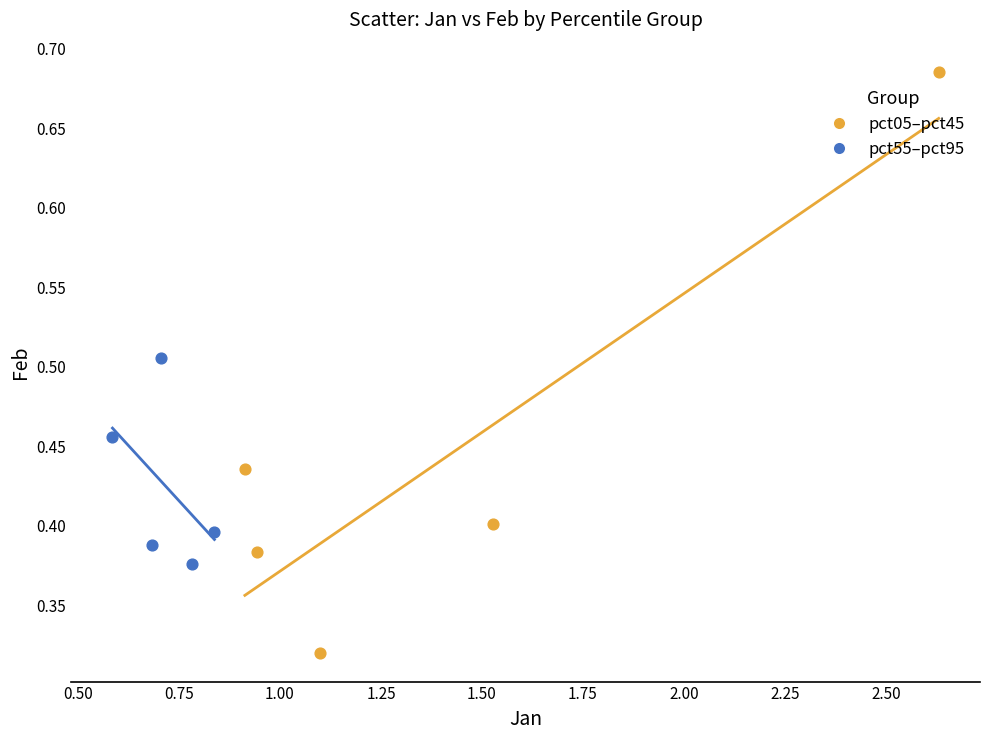

Which series contains the lowest Y value?

pct05–pct45